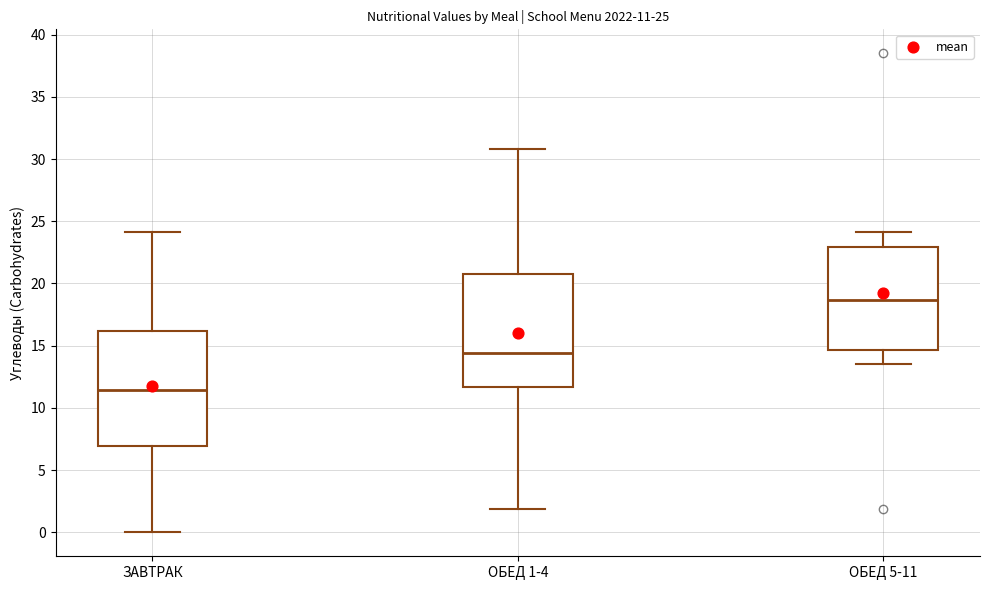

Which box's median line is the lowest?

ЗАВТРАК